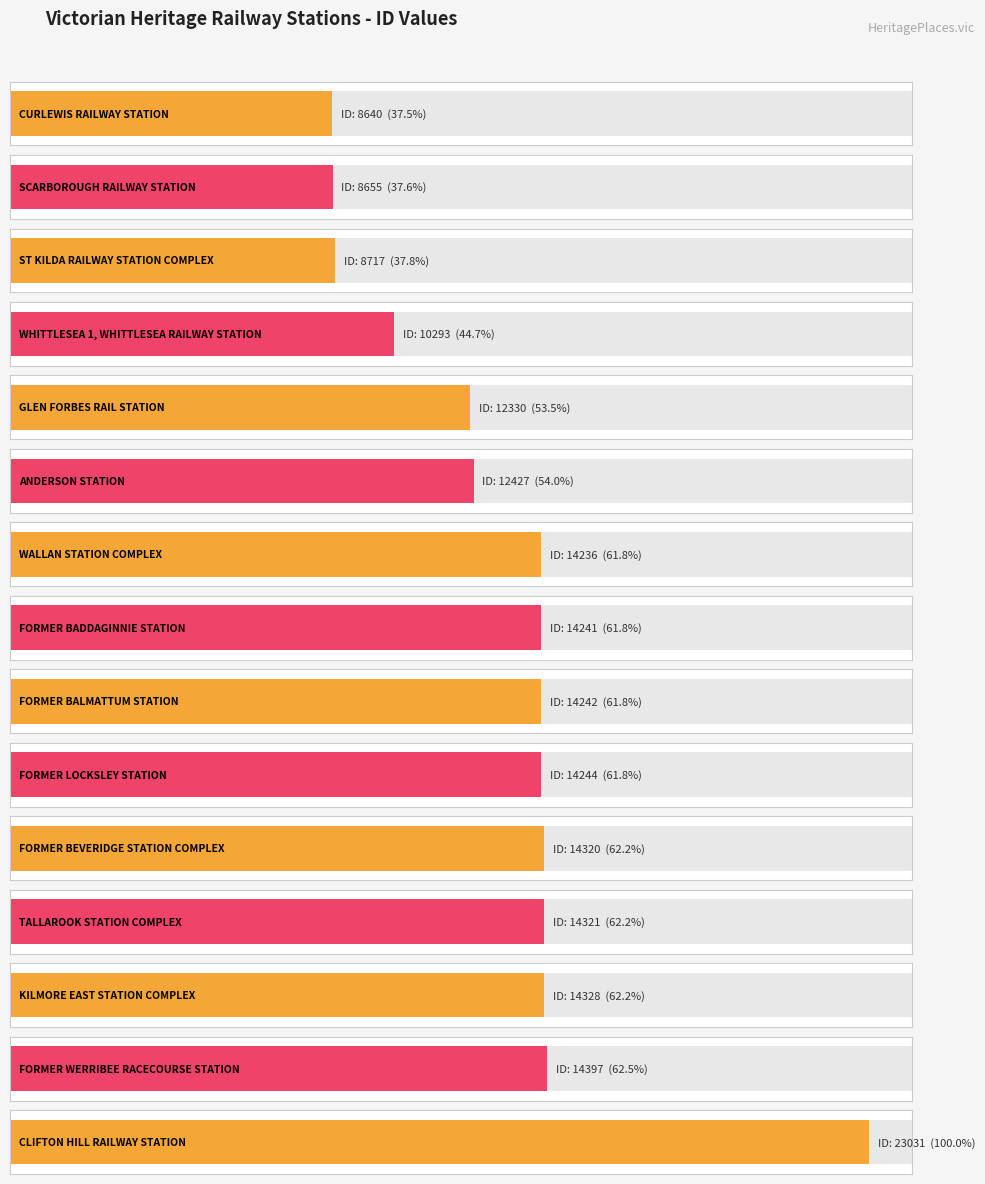

What is the greatest value displayed?

23031